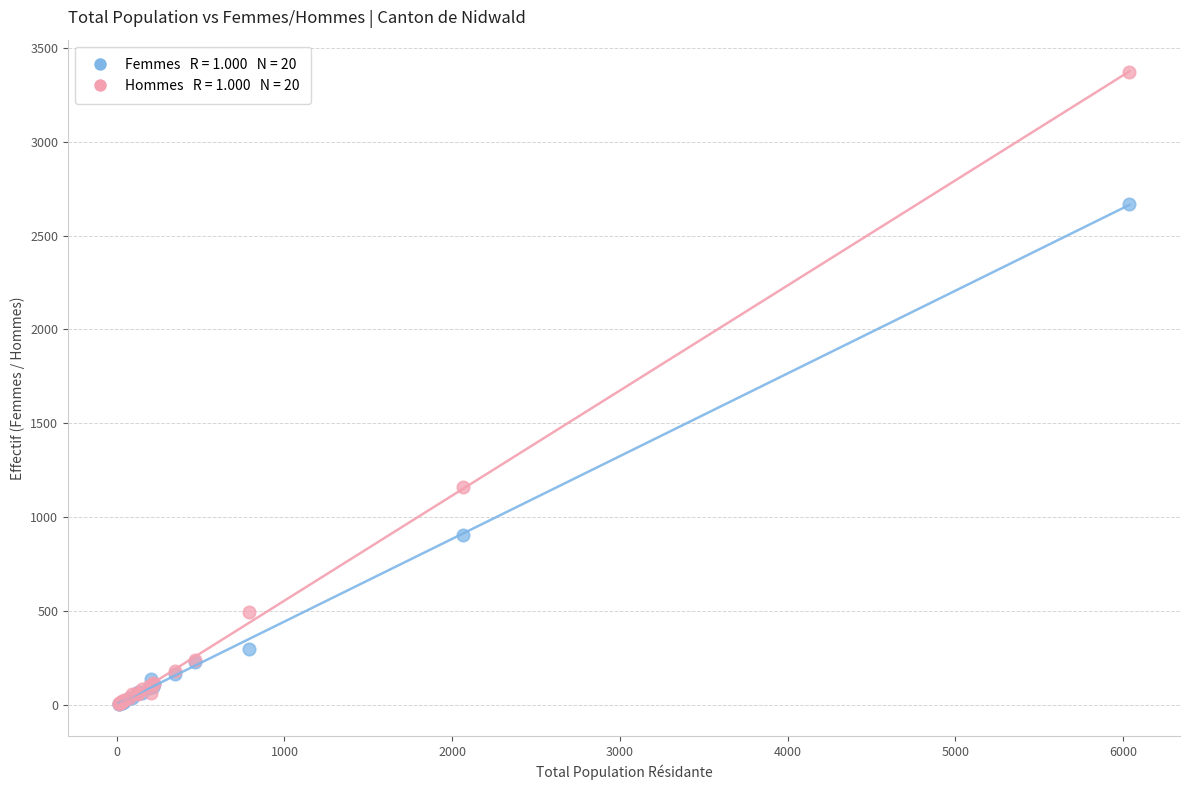

Across all series, what Y value is closest to 1687?

1160